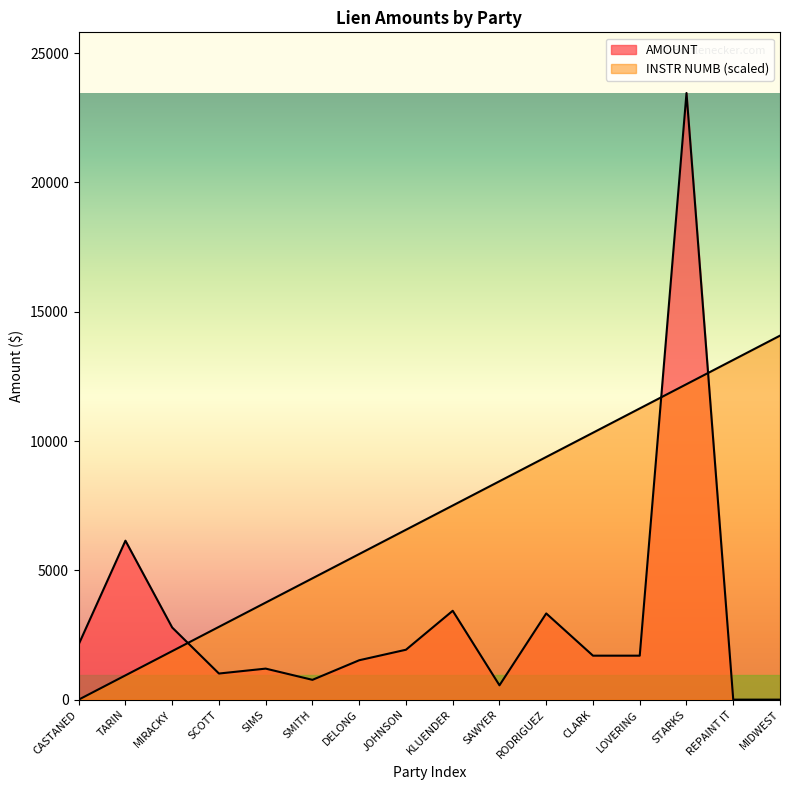

Read the INSTR NUMB value at DELONG.

5629.8